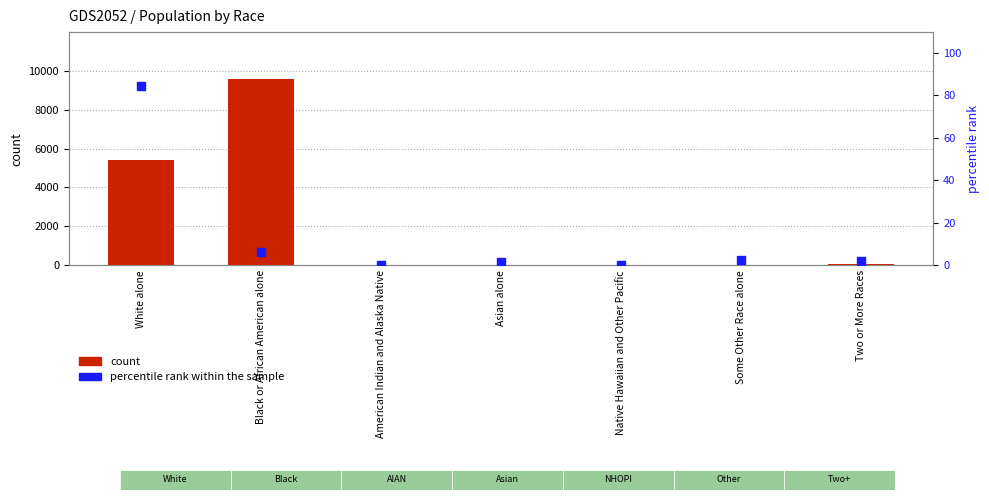

Which series has the largest Y range (max minus min)?

count